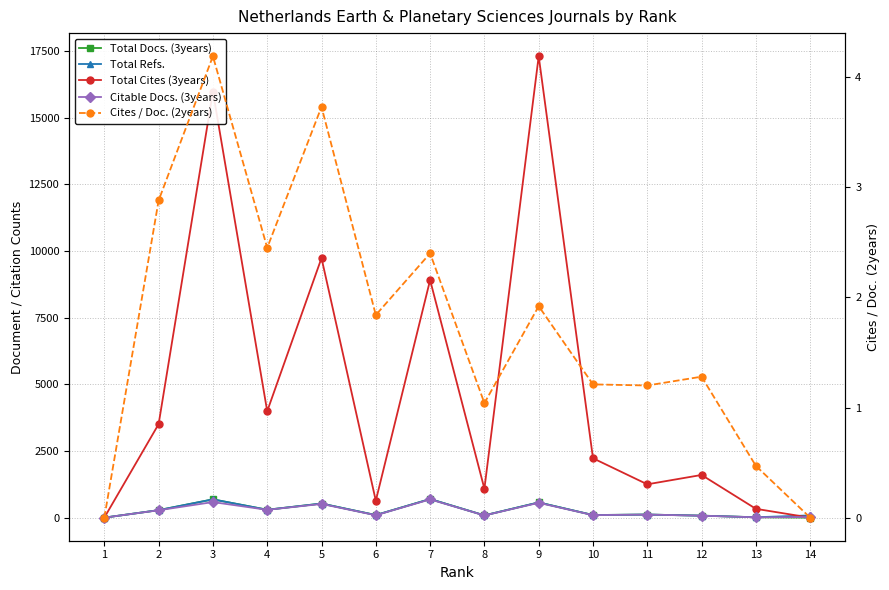

What is the approximate value of Total Cites (3years) at 11?

1250.0